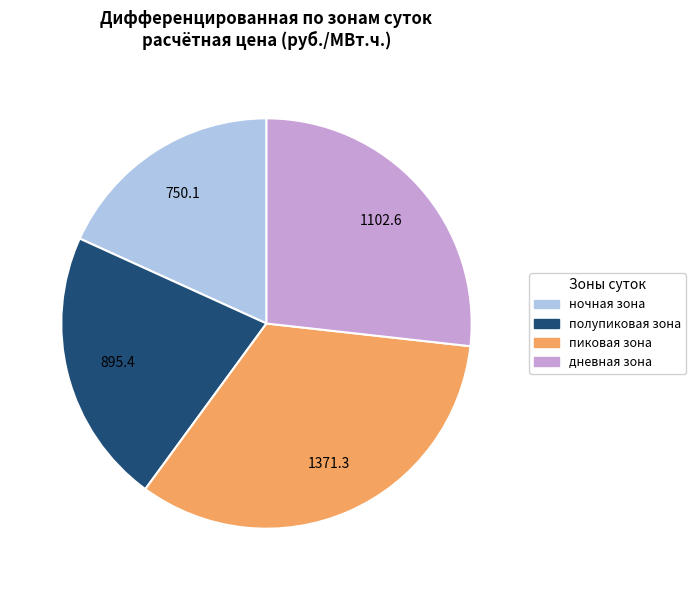

Do дневная зона and пиковая зона together represent more than half of the pie?

Yes